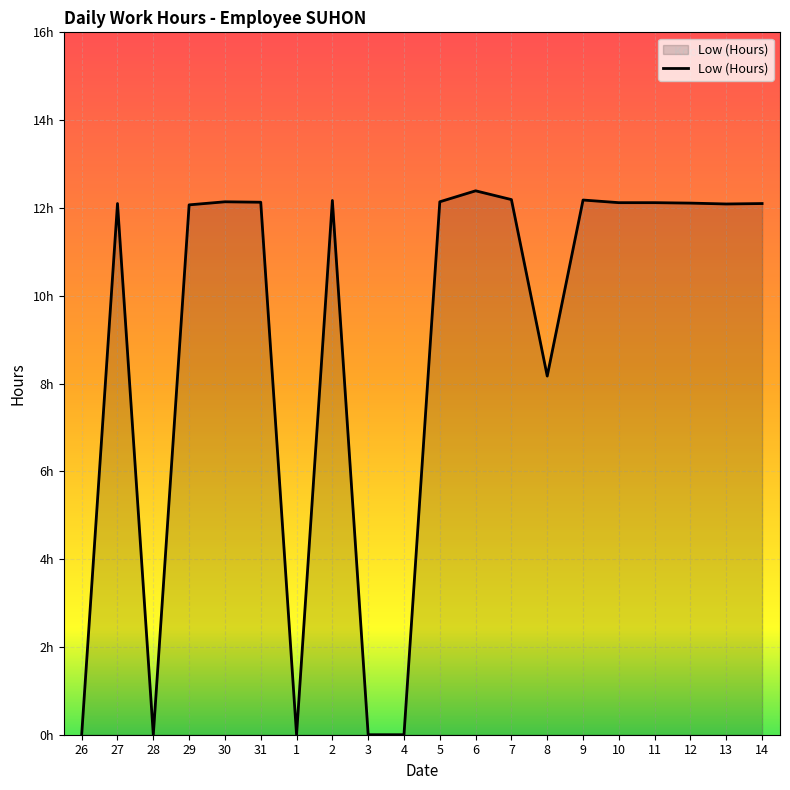

Is this an area chart (filled region under the line)?

Yes